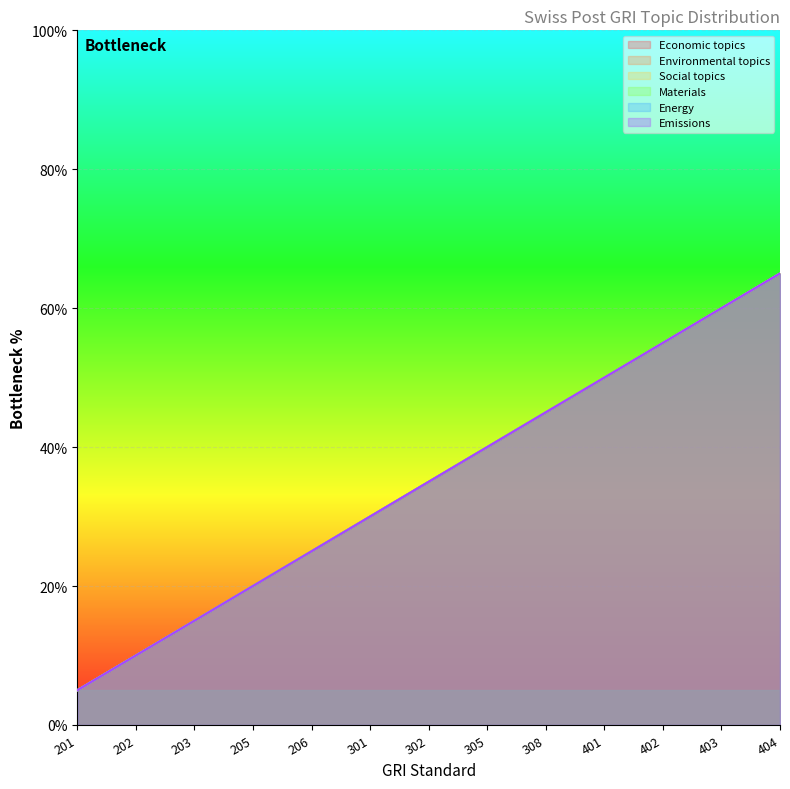

What is the difference between the Social topics values at 205 and 402?

35.0